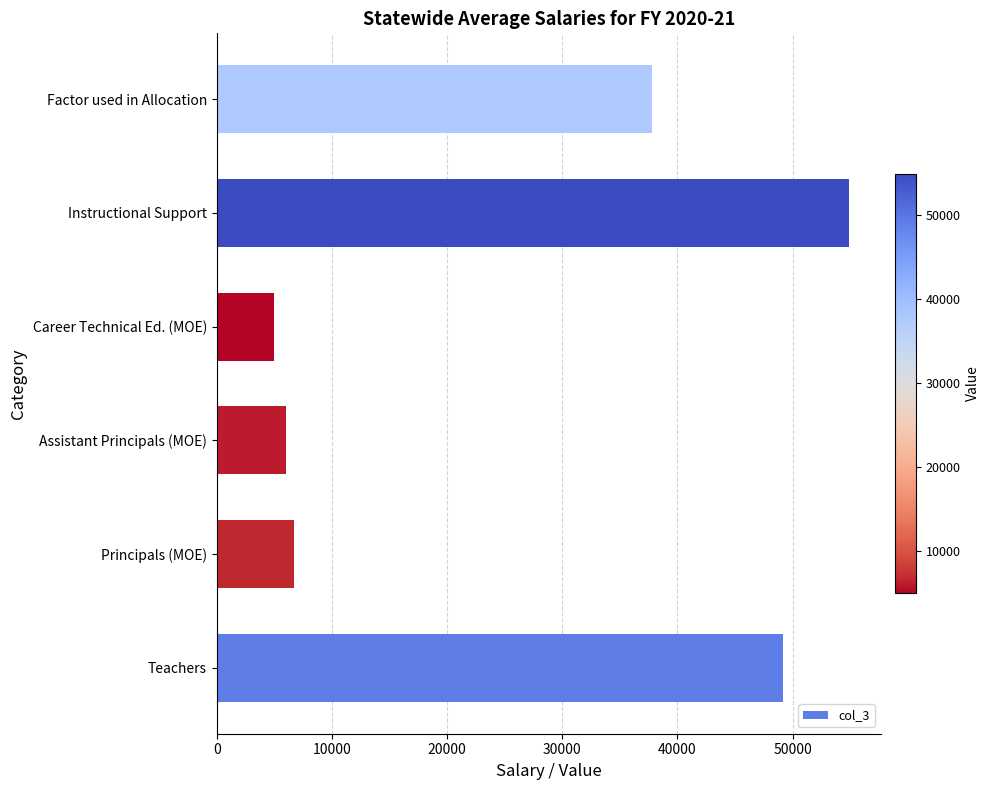

At which category does the chart reach its peak across all series?

Instructional Support